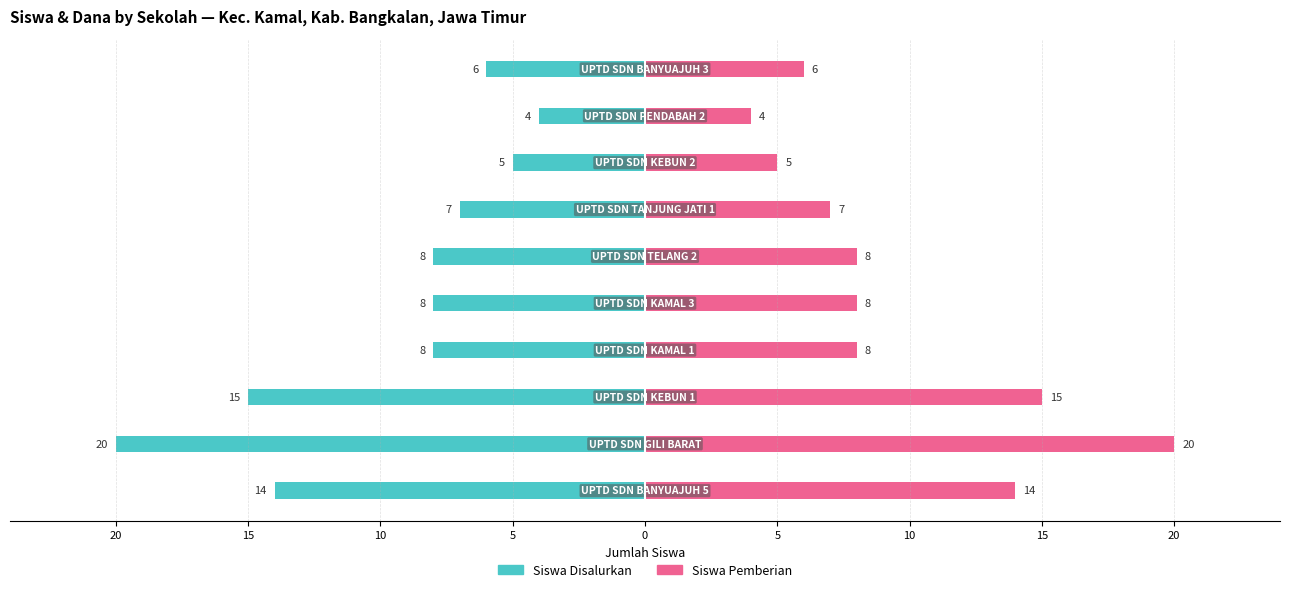

What is the value of the Siswa Pemberian bar at the 10th from the left?

6